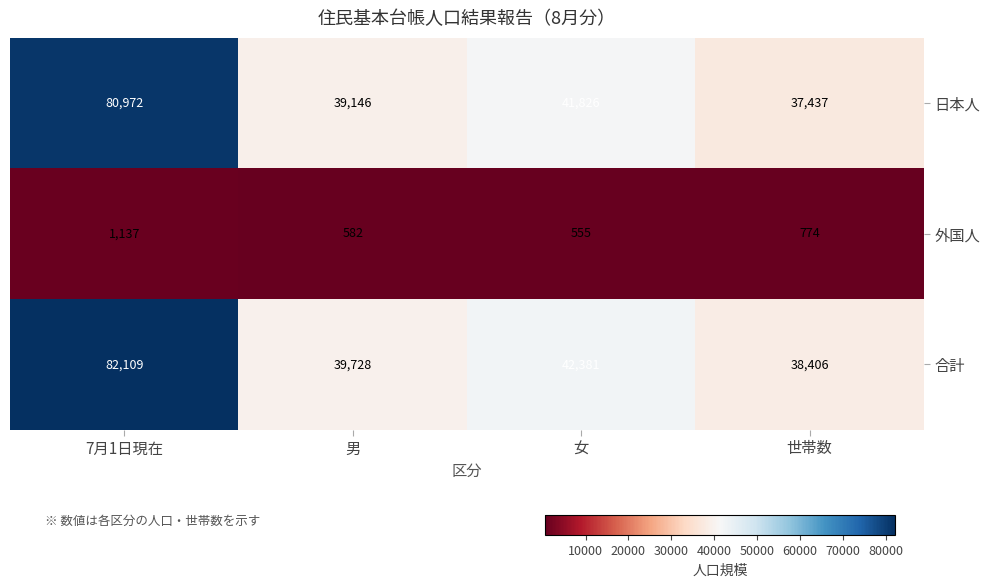

What is the difference between the maximum and minimum values in the 外国人 series?

582